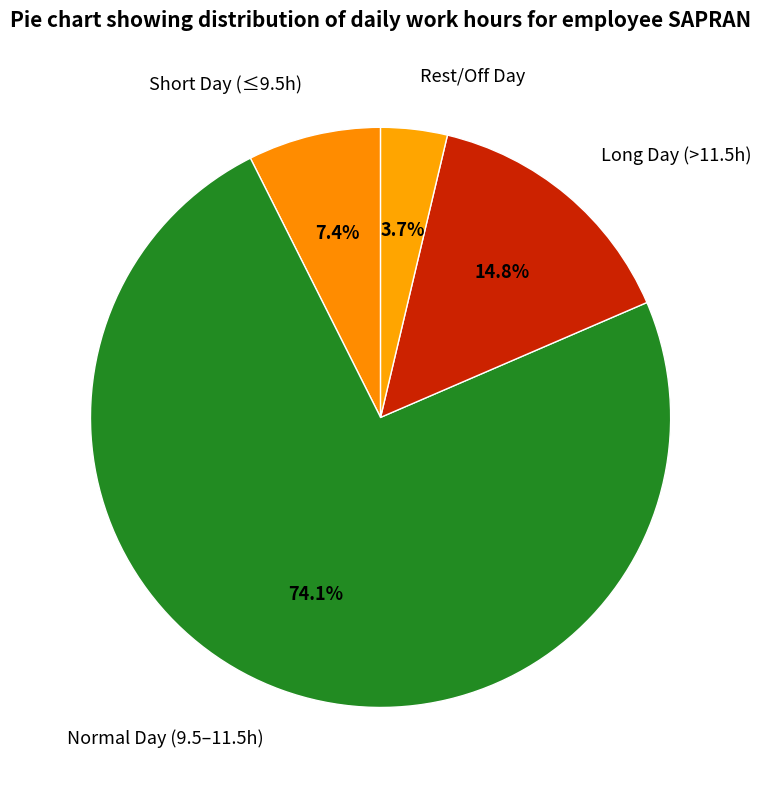

Does any single category account for the majority?

Yes